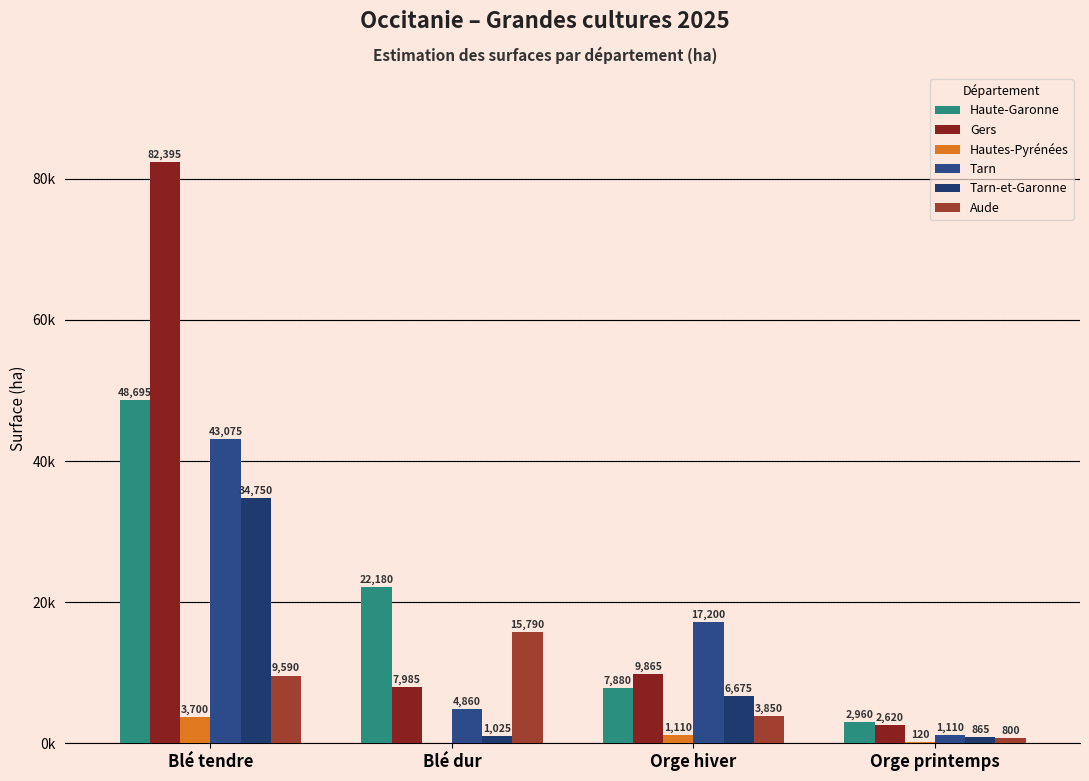

At Blé dur, list the series in order from largest to smallest.

Haute-Garonne, Aude, Gers, Tarn, Tarn-et-Garonne, Hautes-Pyrénées